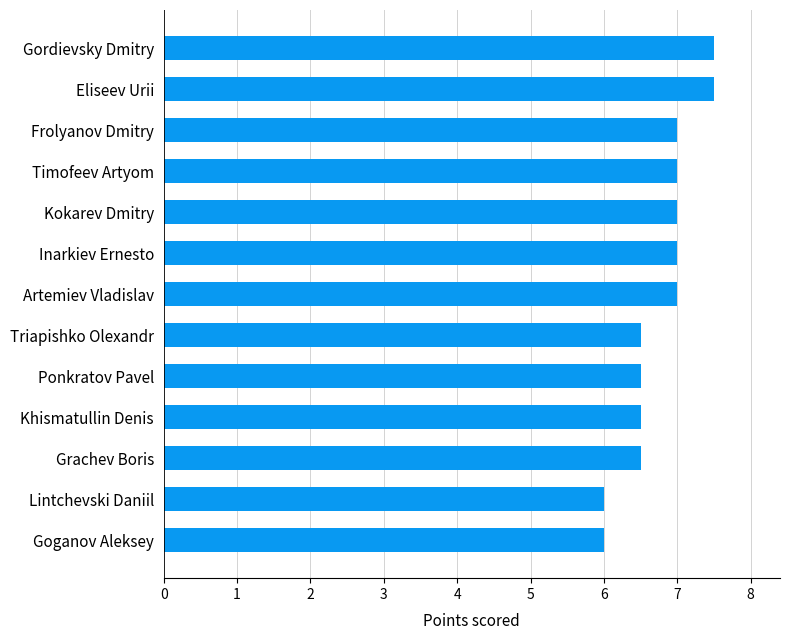

Reading top to bottom, list all the values displayed in this chart.

7.5	7.5	7.0	7.0	7.0	7.0	7.0	6.5	6.5	6.5	6.5	6.0	6.0